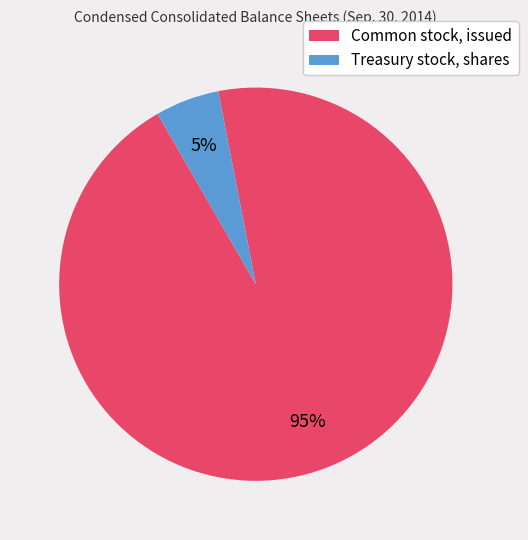

Count the number of slices in the pie.

2